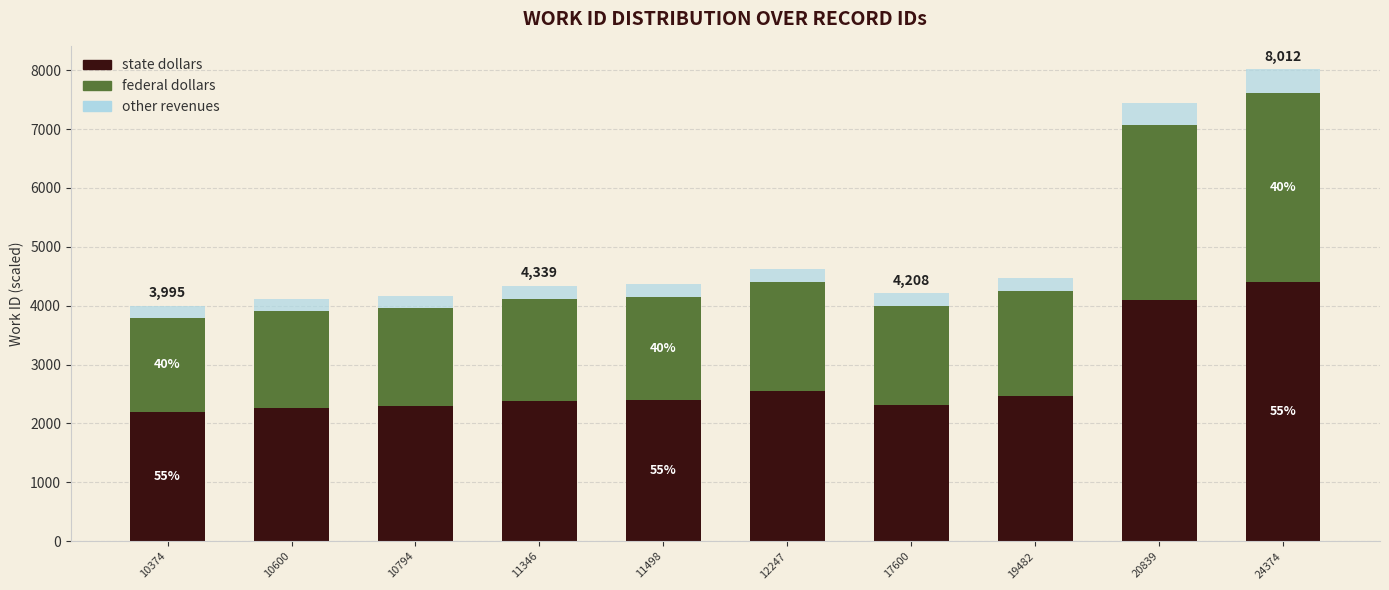

Which category has the highest value in the state dollars series?

24374